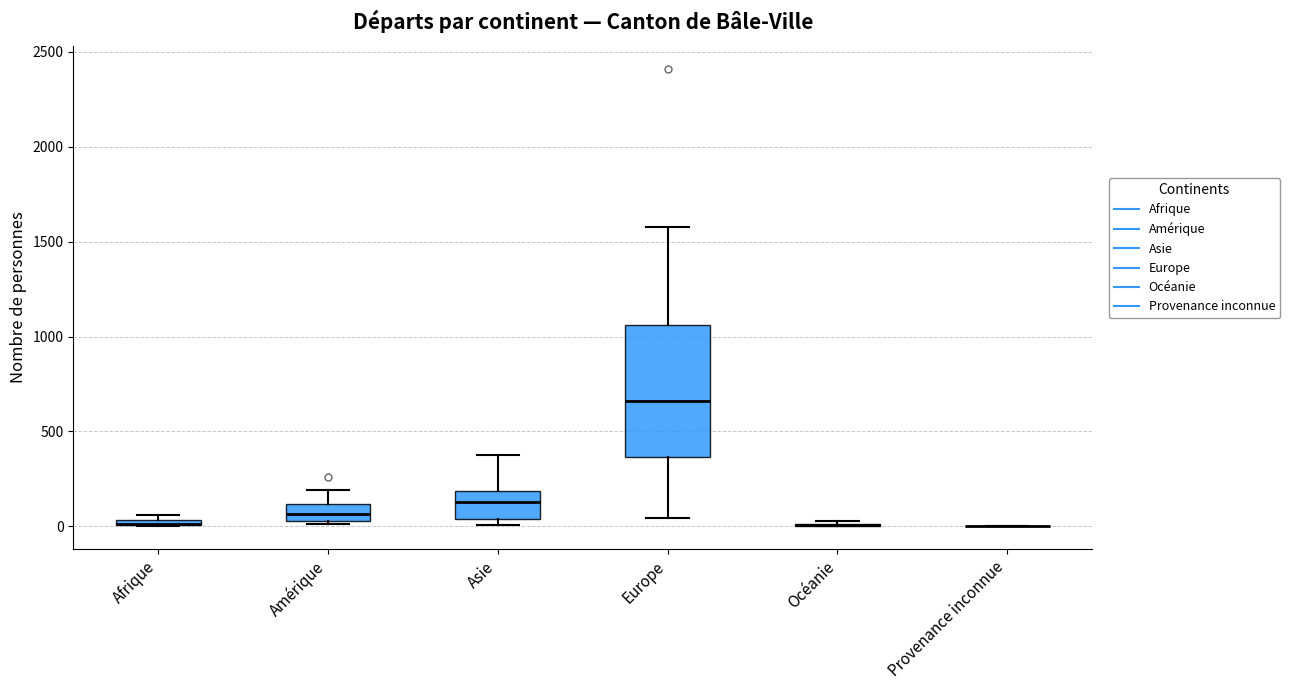

Which box is the tallest, from its lower edge to its upper edge?

Europe